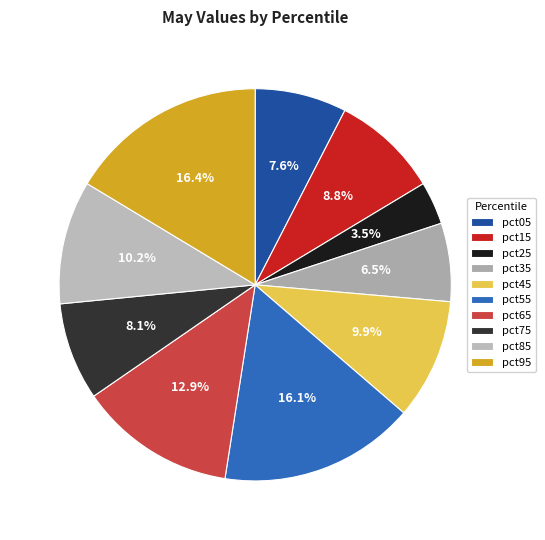

To the nearest percent, what is the difference between the largest and smallest slice percentages?

13%